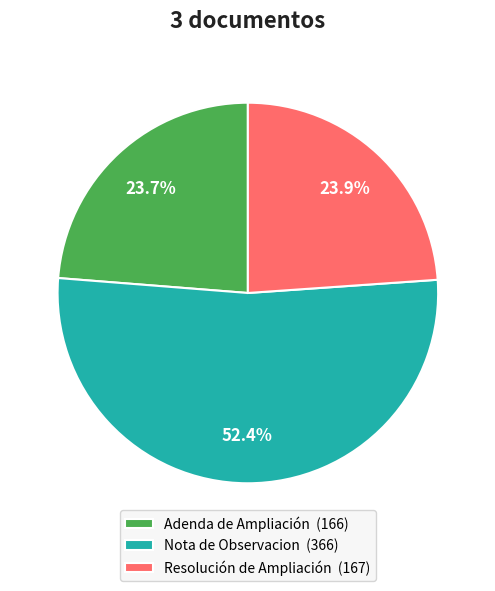

To the nearest percent, what portion does Nota de Observacion represent?

52%